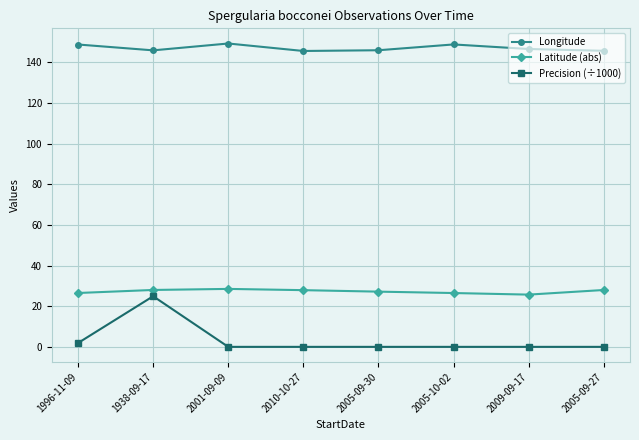

What is the sum of all Latitude (abs) values?

219.0